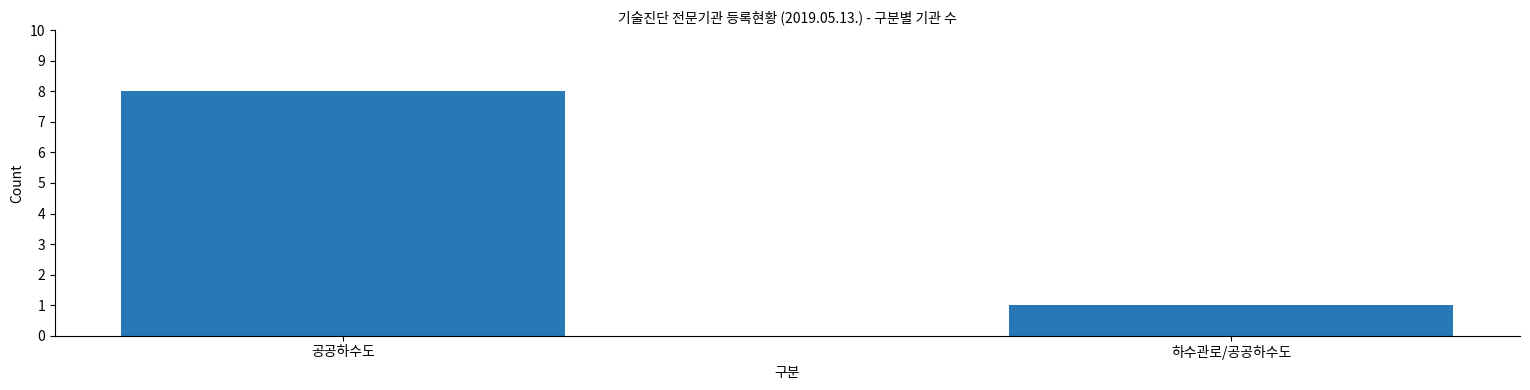

The value at 하수관로/공공하수도 is 1. True or false?

True